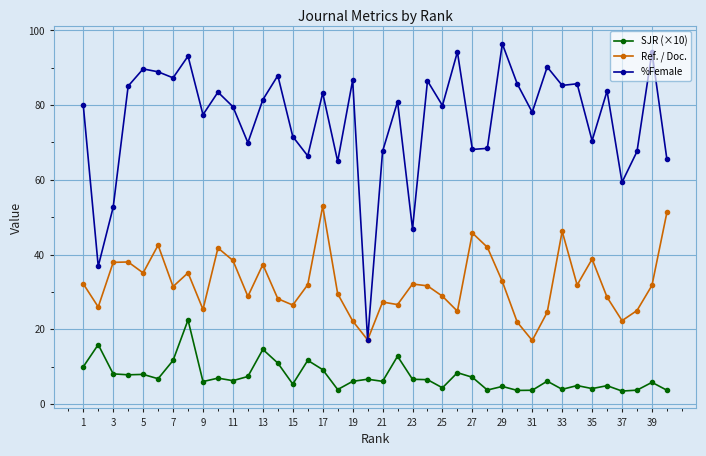

What is the maximum value shown in the chart?

96.4